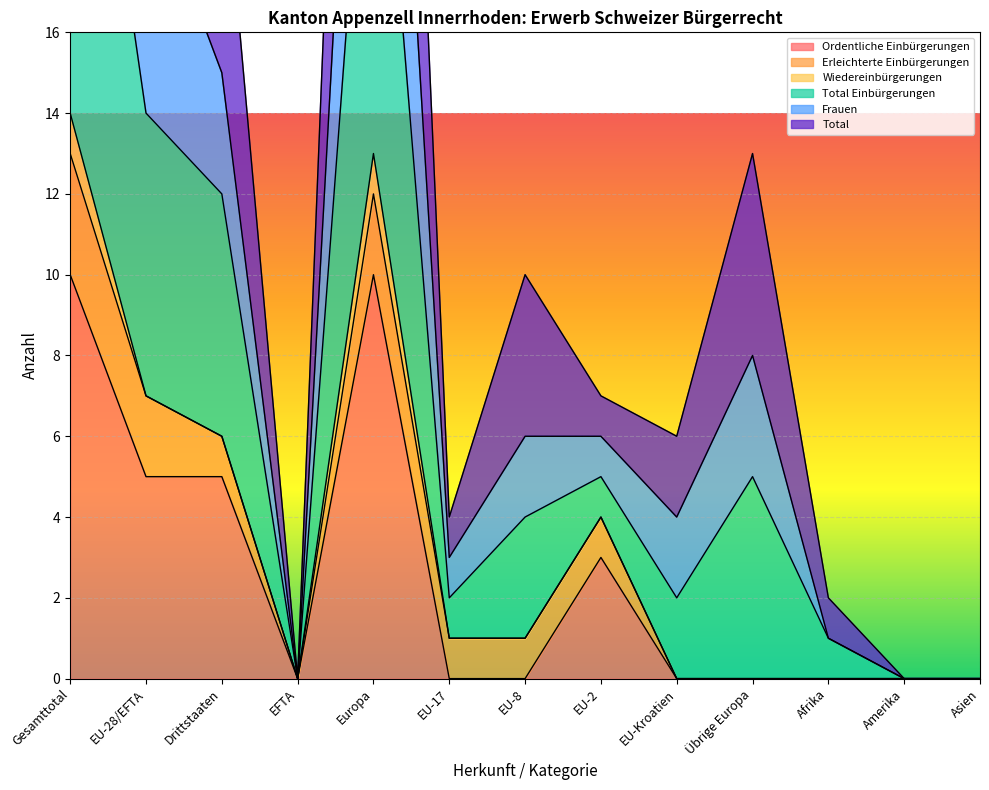

The Ordentliche Einbürgerungen series shows 3 at EU-2. True or false?

True